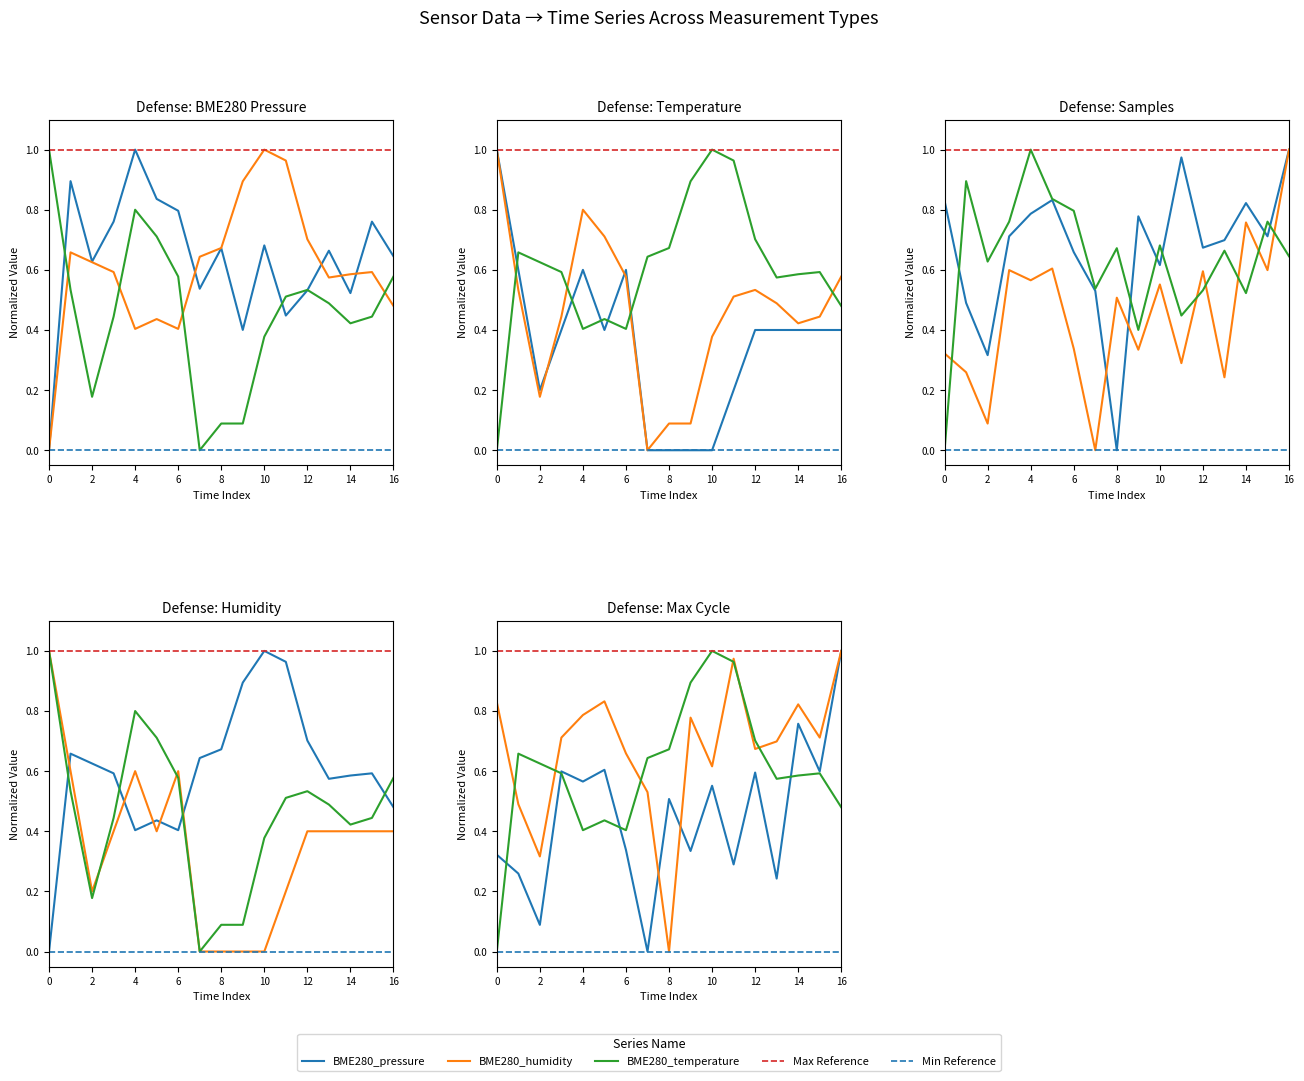

How many interior local valleys does the Samples series have?

5